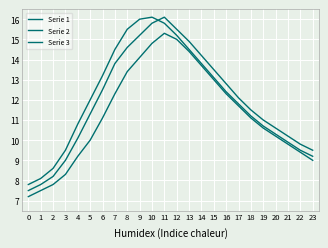

How many values in the Serie 3 series are below 12?

12